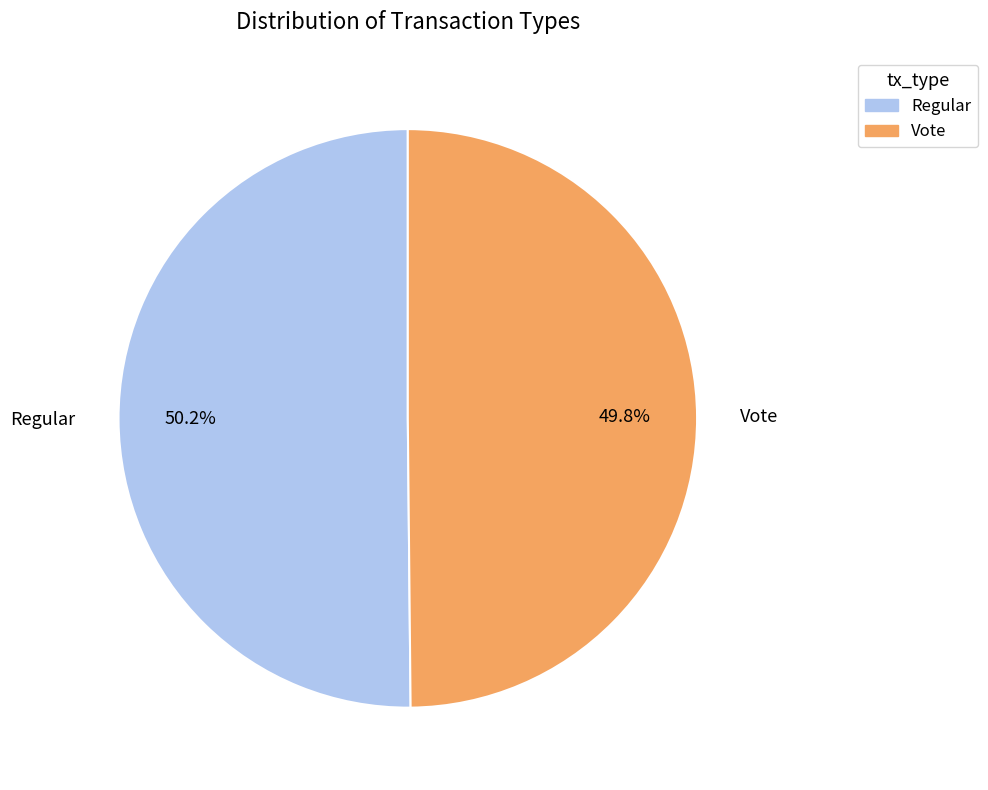

Is there any slice that represents more than half of the pie?

Yes